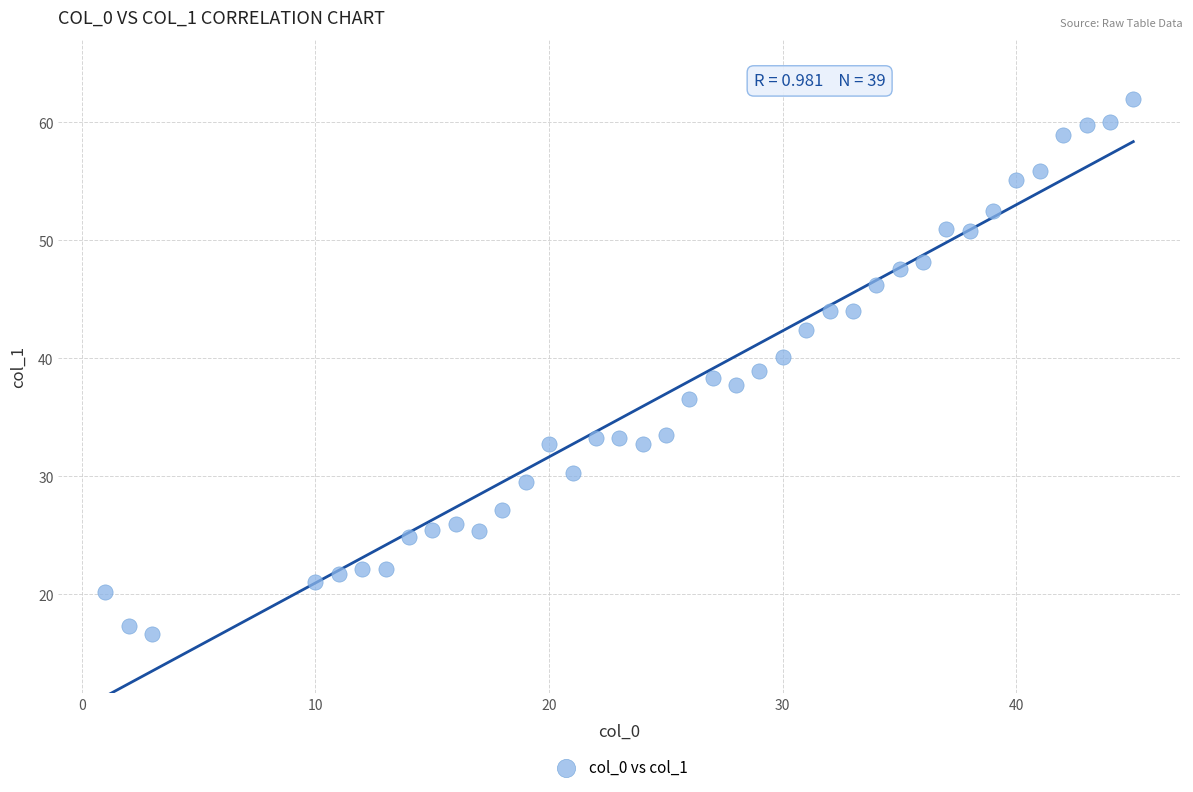

What is the range of Y values (max minus min)?

45.4